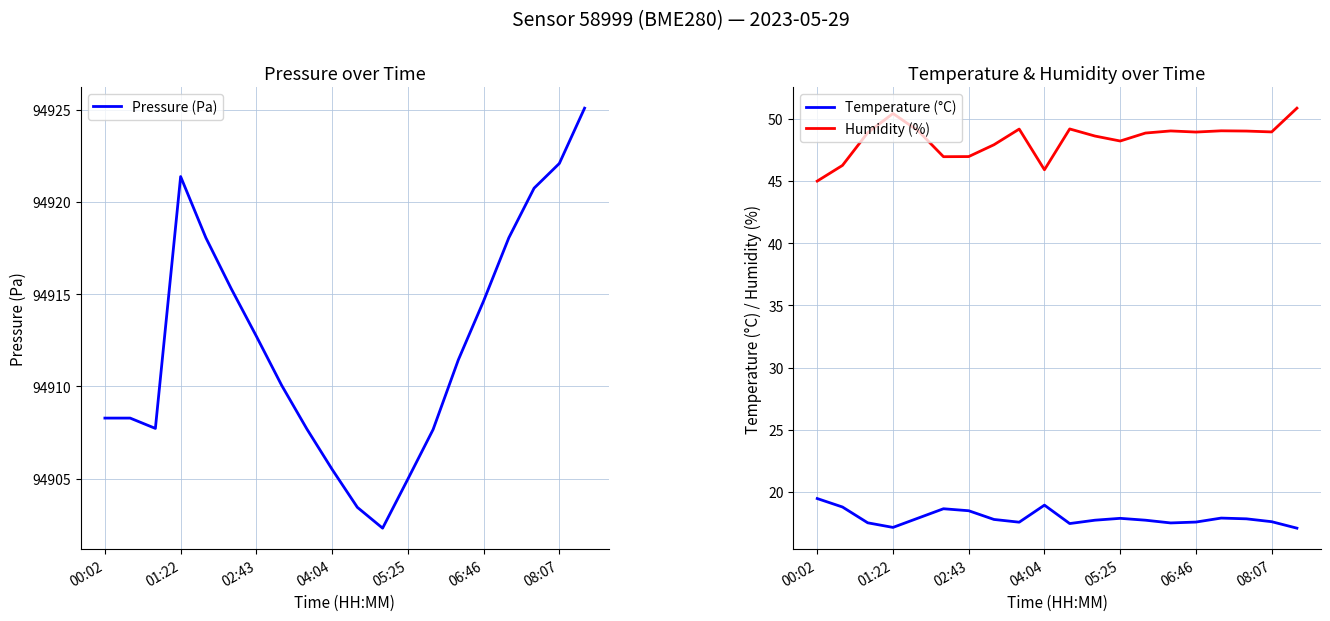

How many distinct data groups are displayed?

3